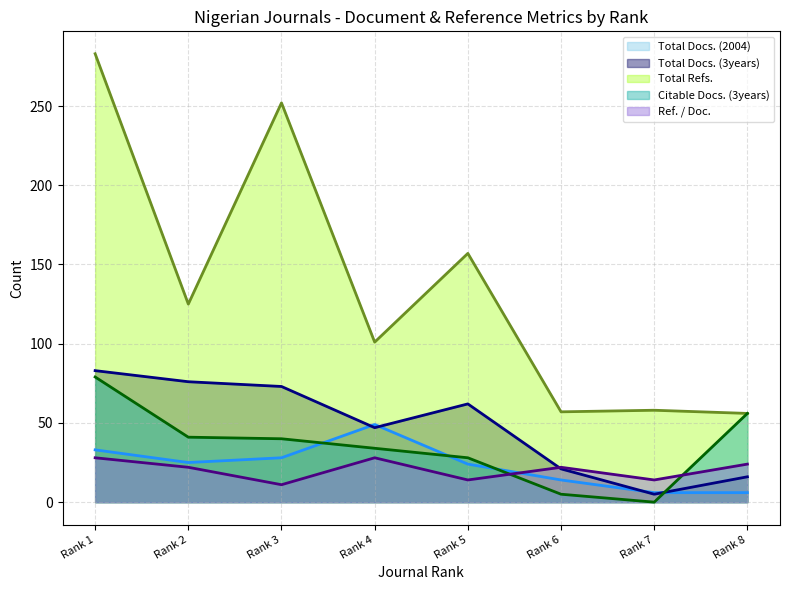

What value does the Citable Docs. (3years) series have at Rank 5?

28